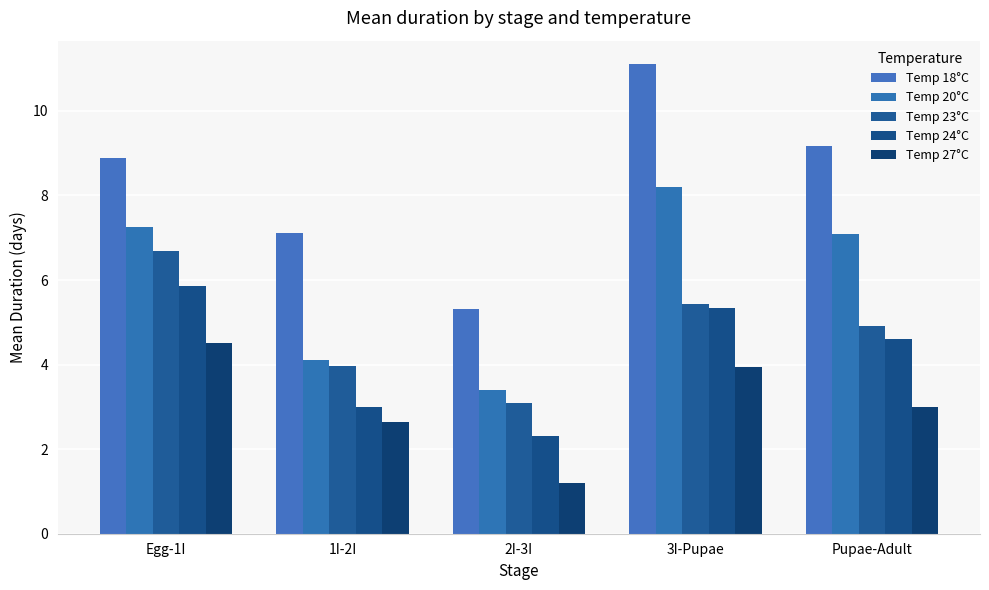

What are all the series names shown in the legend?

Temp 18°C, Temp 20°C, Temp 23°C, Temp 24°C, Temp 27°C